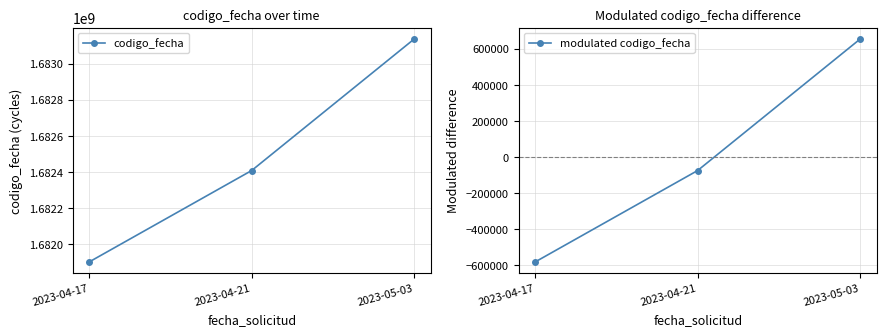

Does the chart have visible grid lines?

Yes